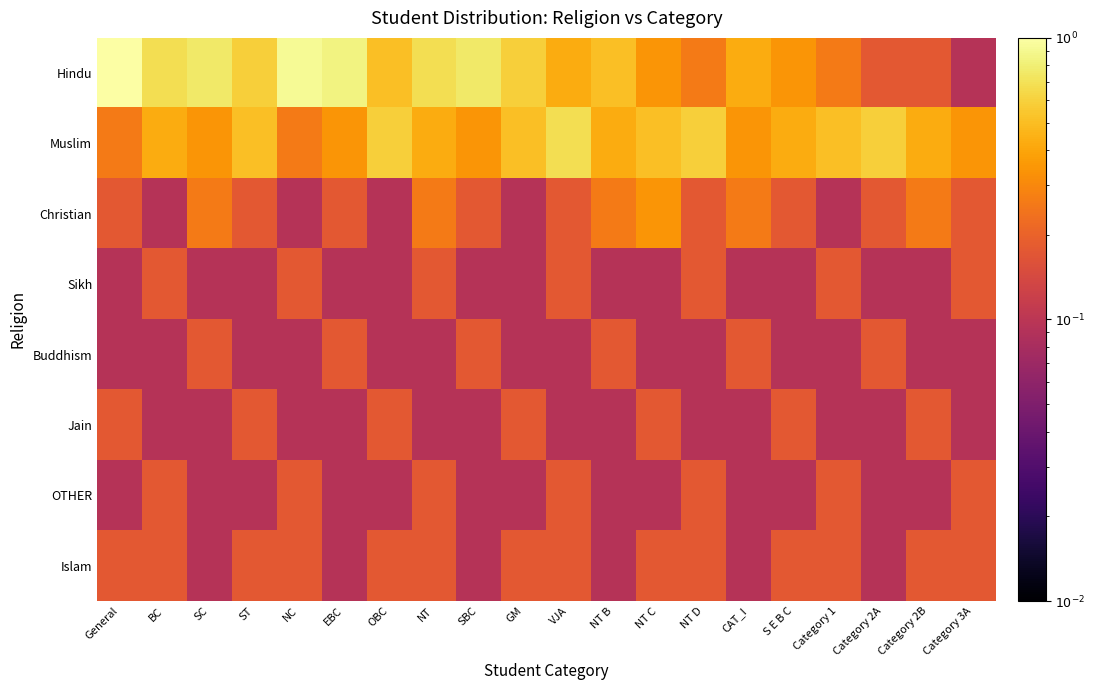

Reading left to right, transcribe all the data shown in this chart.

Hindu: General=1.0	BC=0.7	SC=0.8	ST=0.6	NC=0.9	EBC=0.8	OBC=0.5	NT=0.7	SBC=0.8	GM=0.6	VJA=0.4	NT B=0.5	NT C=0.3	NT D=0.3	CAT_I=0.4	S E B C=0.3	Category 1=0.3	Category 2A=0.2	Category 2B=0.2	Category 3A=0.1
Muslim: General=0.3	BC=0.4	SC=0.3	ST=0.5	NC=0.3	EBC=0.3	OBC=0.6	NT=0.4	SBC=0.3	GM=0.5	VJA=0.7	NT B=0.4	NT C=0.5	NT D=0.6	CAT_I=0.3	S E B C=0.4	Category 1=0.5	Category 2A=0.6	Category 2B=0.4	Category 3A=0.3
Christian: General=0.2	BC=0.1	SC=0.3	ST=0.2	NC=0.1	EBC=0.2	OBC=0.1	NT=0.3	SBC=0.2	GM=0.1	VJA=0.2	NT B=0.3	NT C=0.3	NT D=0.2	CAT_I=0.3	S E B C=0.2	Category 1=0.1	Category 2A=0.2	Category 2B=0.3	Category 3A=0.2
Sikh: General=0.1	BC=0.2	SC=0.1	ST=0.1	NC=0.2	EBC=0.1	OBC=0.1	NT=0.2	SBC=0.1	GM=0.1	VJA=0.2	NT B=0.1	NT C=0.1	NT D=0.2	CAT_I=0.1	S E B C=0.1	Category 1=0.2	Category 2A=0.1	Category 2B=0.1	Category 3A=0.2
Buddhism: General=0.1	BC=0.1	SC=0.2	ST=0.1	NC=0.1	EBC=0.2	OBC=0.1	NT=0.1	SBC=0.2	GM=0.1	VJA=0.1	NT B=0.2	NT C=0.1	NT D=0.1	CAT_I=0.2	S E B C=0.1	Category 1=0.1	Category 2A=0.2	Category 2B=0.1	Category 3A=0.1
Jain: General=0.2	BC=0.1	SC=0.1	ST=0.2	NC=0.1	EBC=0.1	OBC=0.2	NT=0.1	SBC=0.1	GM=0.2	VJA=0.1	NT B=0.1	NT C=0.2	NT D=0.1	CAT_I=0.1	S E B C=0.2	Category 1=0.1	Category 2A=0.1	Category 2B=0.2	Category 3A=0.1
OTHER: General=0.1	BC=0.2	SC=0.1	ST=0.1	NC=0.2	EBC=0.1	OBC=0.1	NT=0.2	SBC=0.1	GM=0.1	VJA=0.2	NT B=0.1	NT C=0.1	NT D=0.2	CAT_I=0.1	S E B C=0.1	Category 1=0.2	Category 2A=0.1	Category 2B=0.1	Category 3A=0.2
Islam: General=0.2	BC=0.2	SC=0.1	ST=0.2	NC=0.2	EBC=0.1	OBC=0.2	NT=0.2	SBC=0.1	GM=0.2	VJA=0.2	NT B=0.1	NT C=0.2	NT D=0.2	CAT_I=0.1	S E B C=0.2	Category 1=0.2	Category 2A=0.1	Category 2B=0.2	Category 3A=0.2